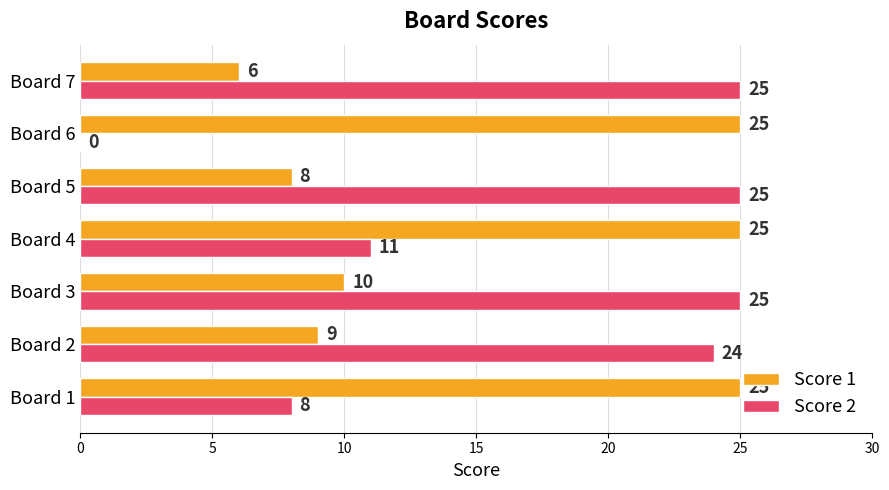

What is the sum of the Score 2 values at Board 1 and Board 6?

8